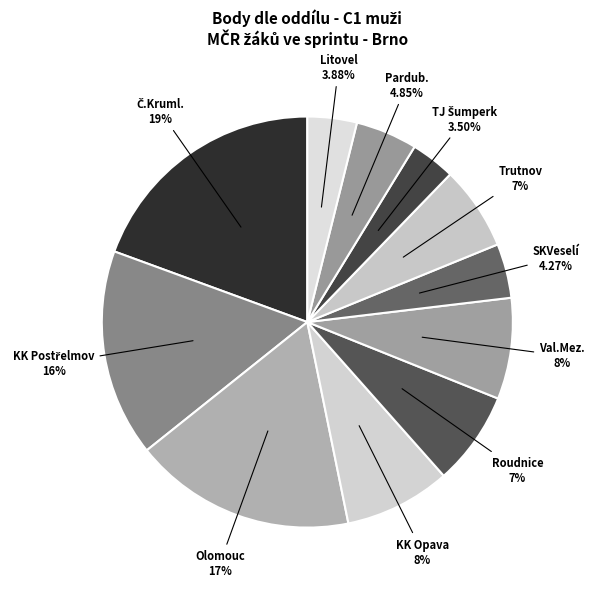

How many slices are in this pie chart?

11